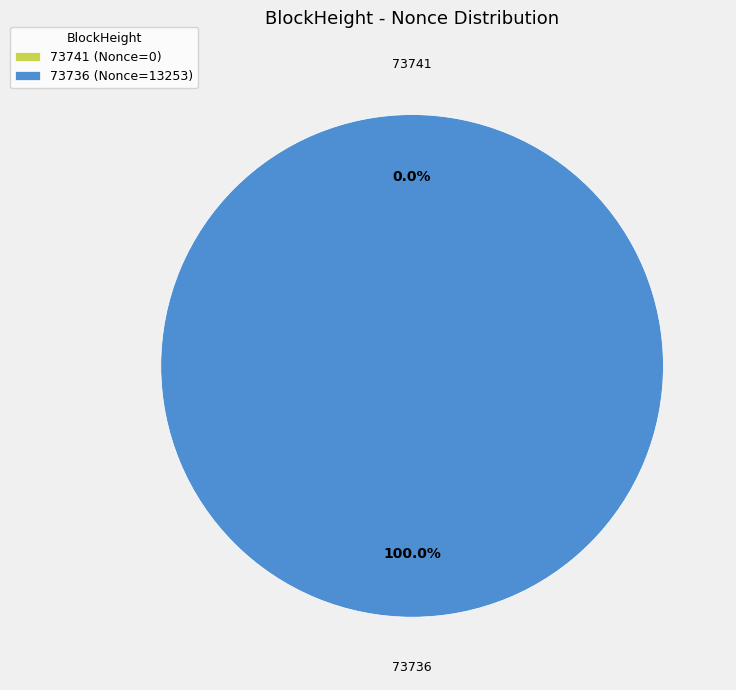

What percentage is the 73736 slice, to the nearest percent?

100%